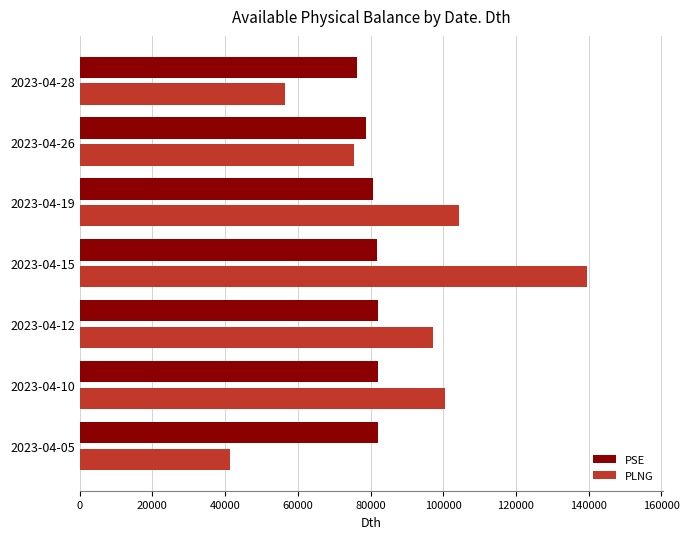

How many data points in PSE are above 81898?

4